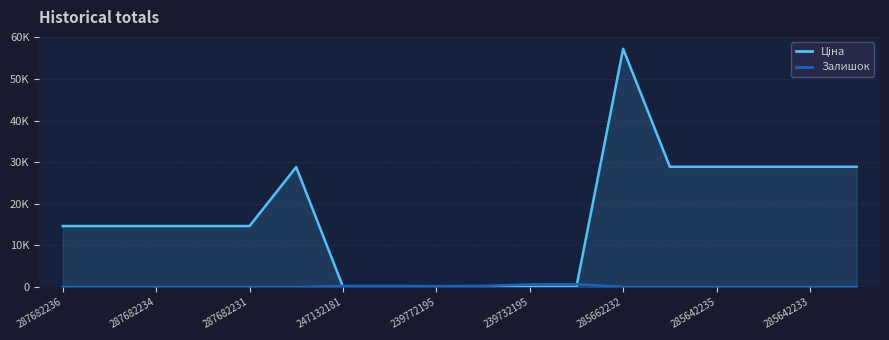

How many lines are shown in the chart?

2